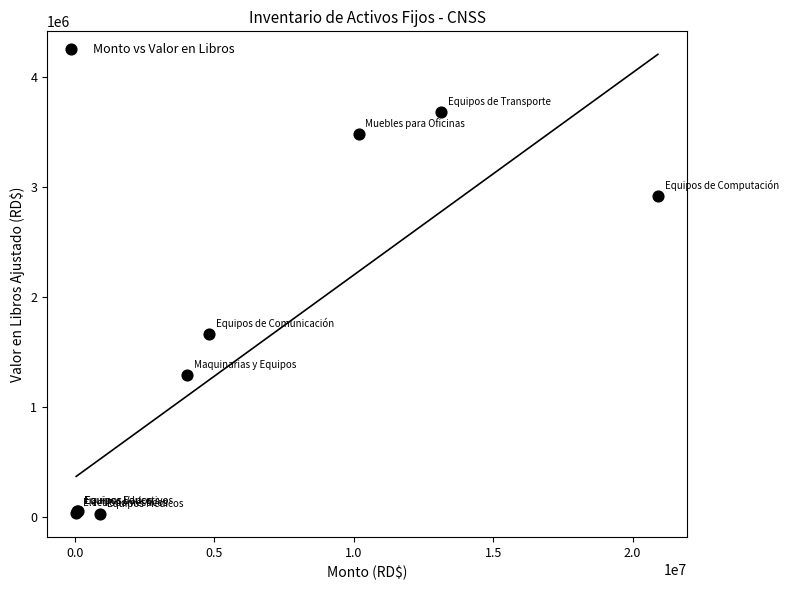

What Y value in the scatter plot is closest to 1852770?

1666007.8